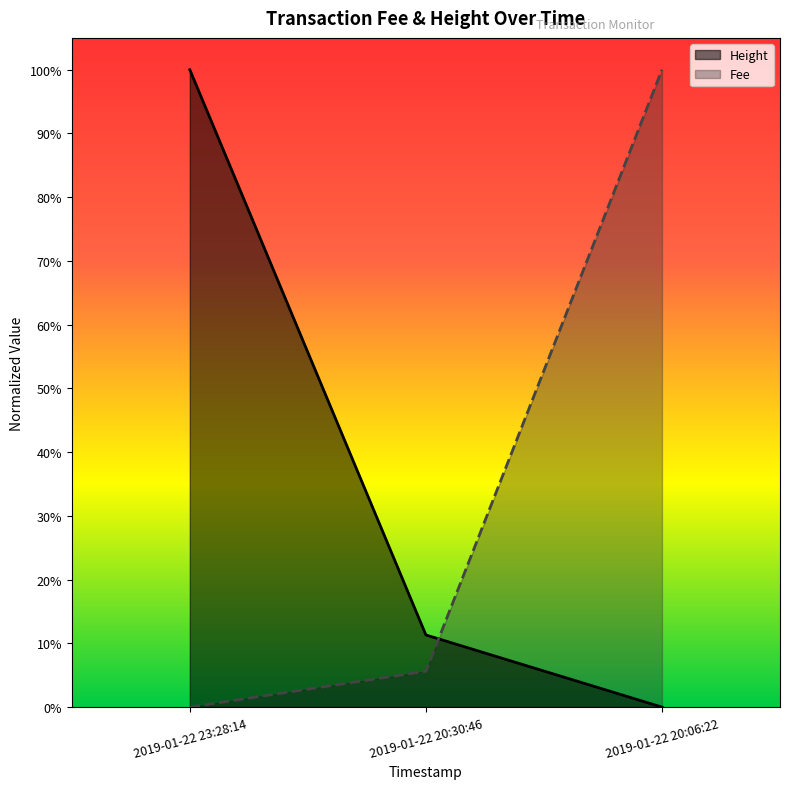

True or false: Fee has a value of 0.0 at 2019-01-22 23:28:14.

True